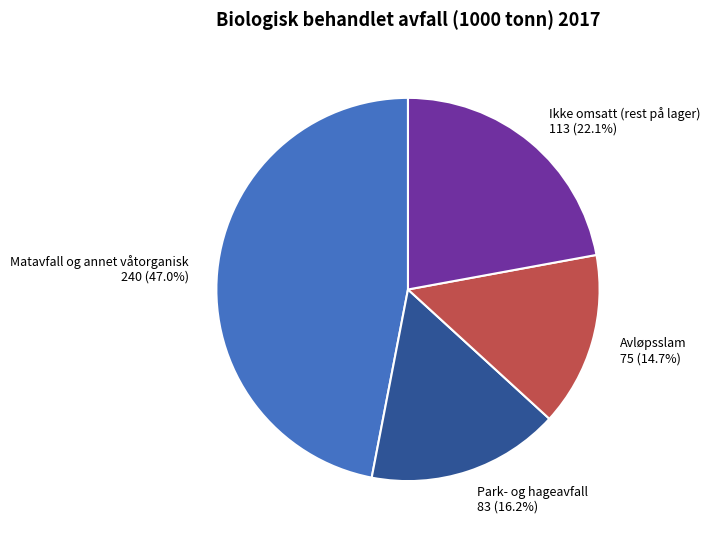

Rank the categories by value from lowest to highest.

Avløpsslam, Park- og hageavfall, Ikke omsatt (rest på lager), Matavfall og annet våtorganisk